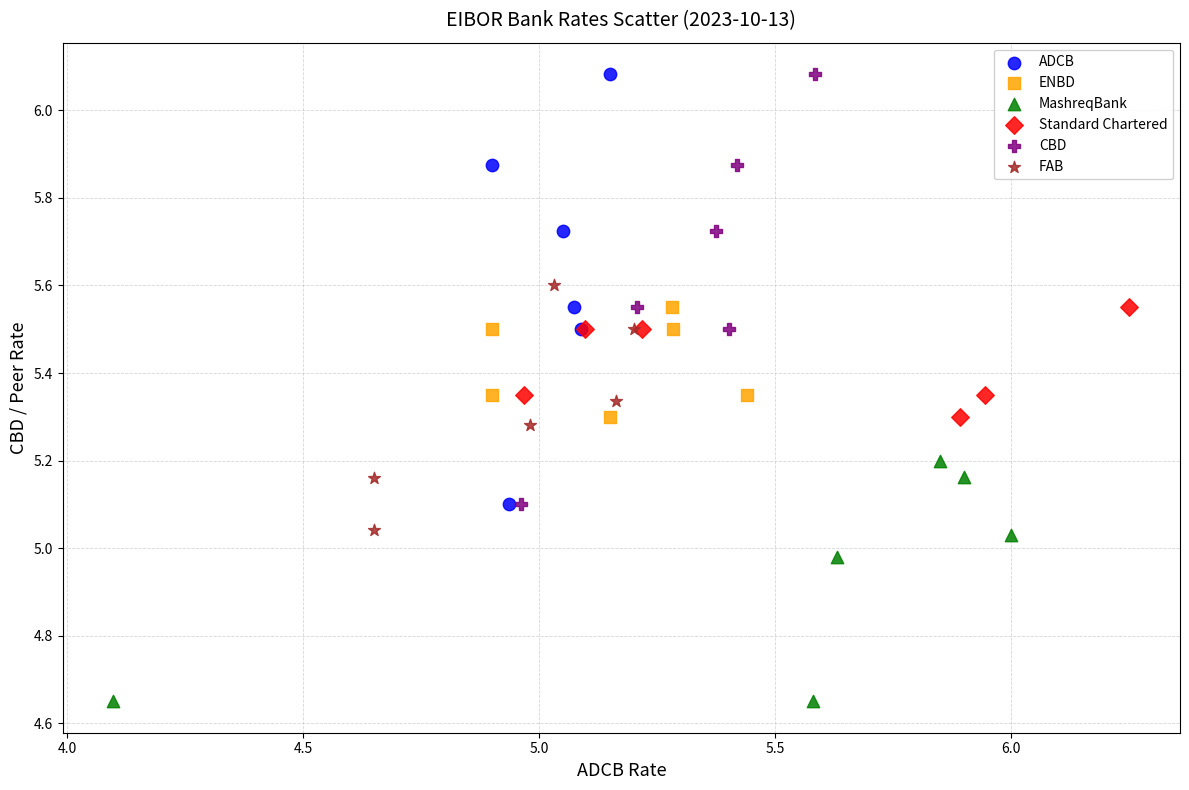

Which series reaches the minimum Y coordinate?

MashreqBank